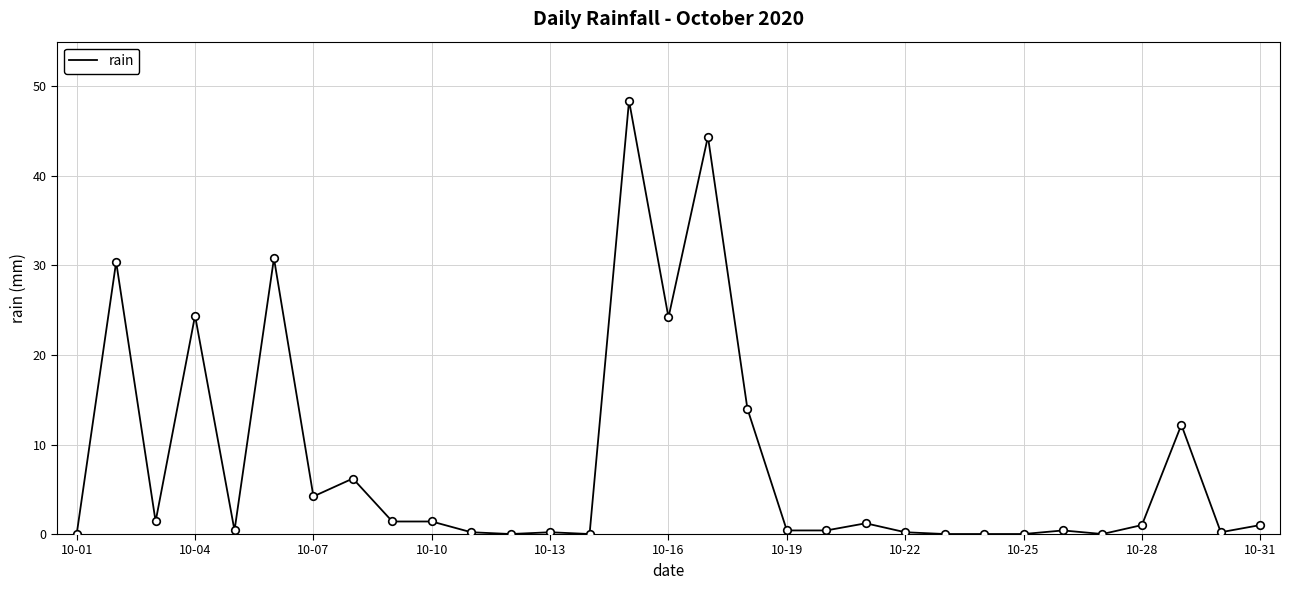

What is the difference between the maximum and minimum values?

48.4